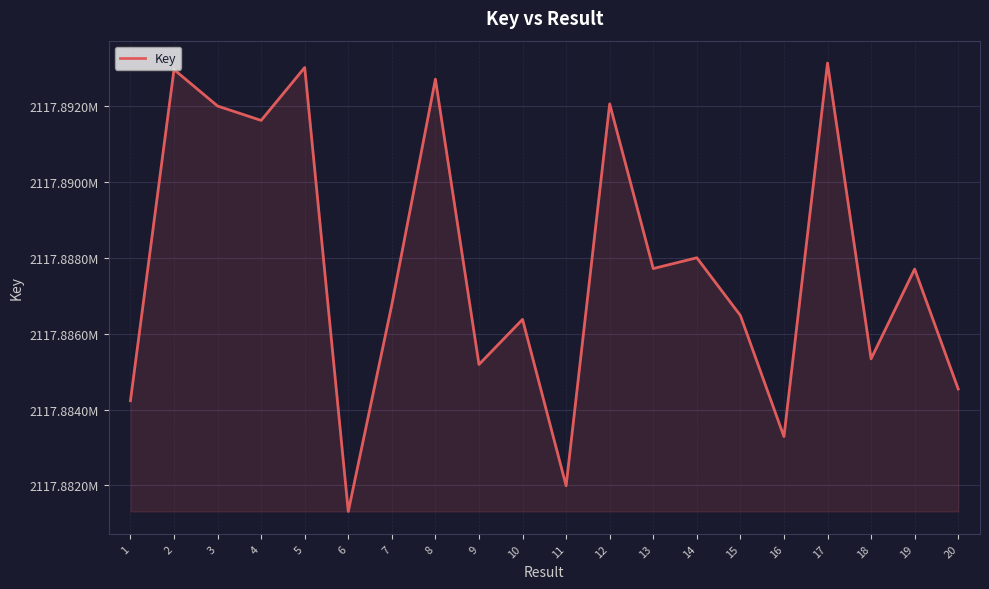

Does the chart have visible grid lines?

Yes